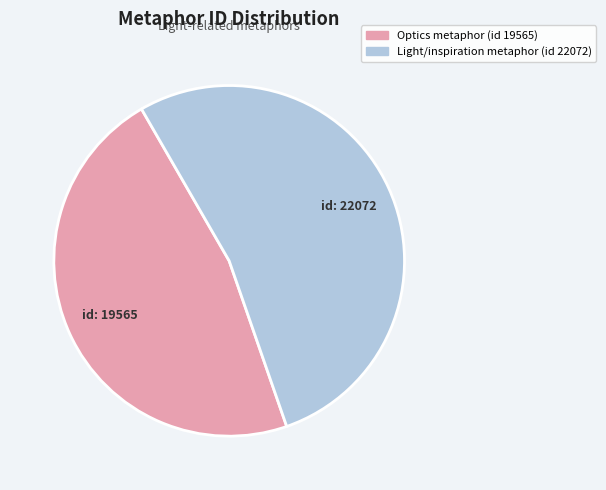

Approximately how many times larger is the value at Light/inspiration metaphor (id 22072) compared to Optics metaphor (id 19565)?

1.1